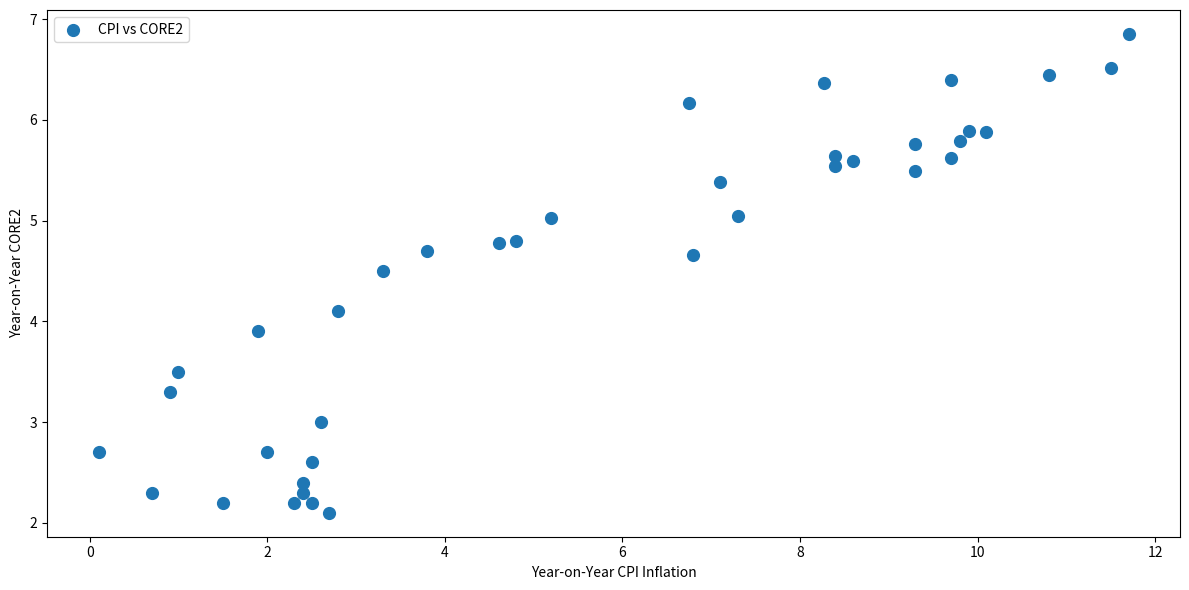

What is the range of X values (max minus min)?

11.6